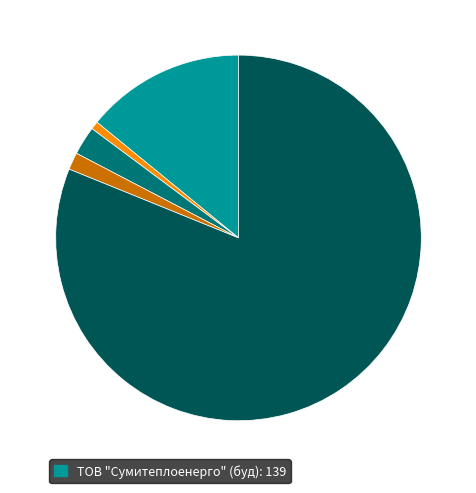

Does any single category account for the majority?

Yes